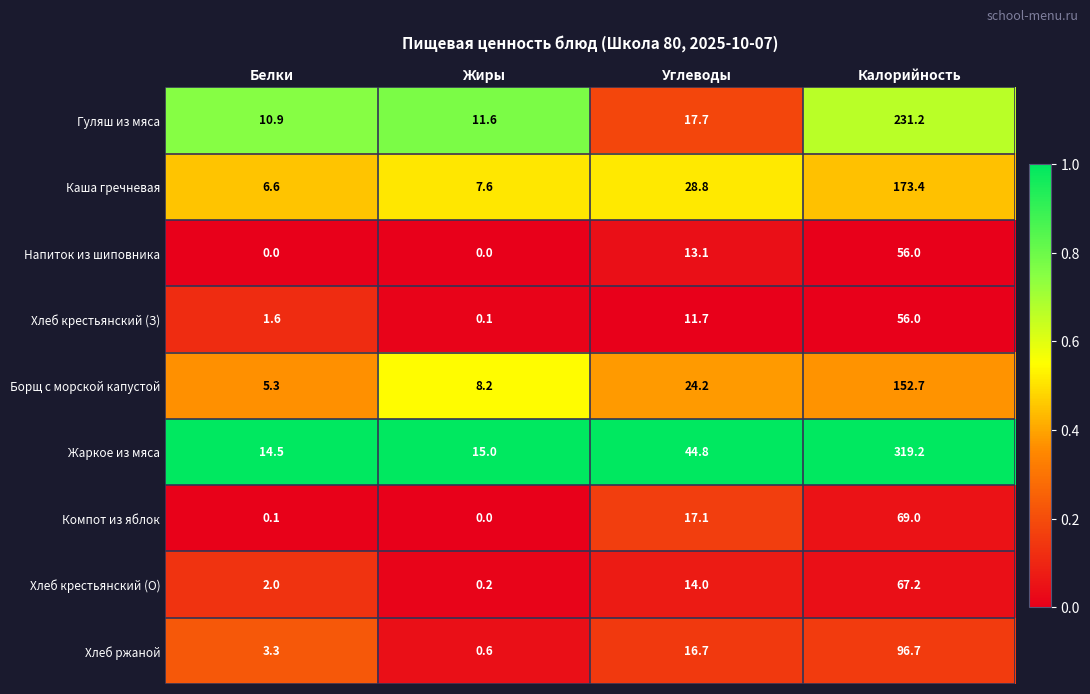

Where does the Компот из яблок series first go above 17?

Углеводы